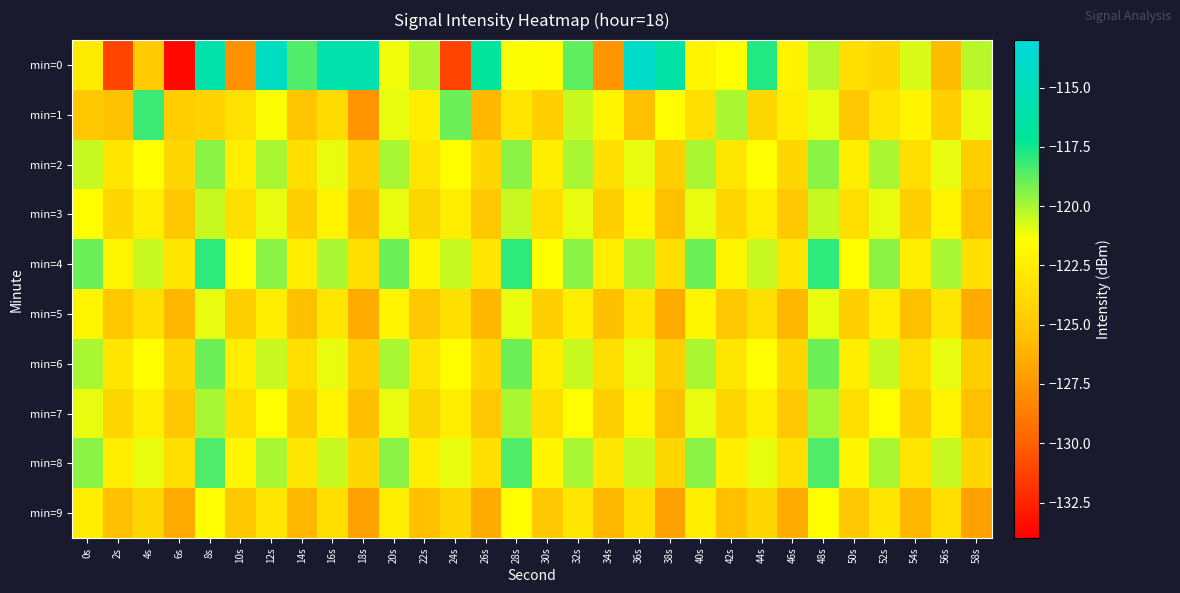

Reading left to right, what are all the values shown in this chart?

min=0: 0s=-122.7	2s=-131.1	4s=-124.8	6s=-133.6	8s=-116.1	10s=-127.7	12s=-114.6	14s=-118.5	16s=-116.0	18s=-115.8	20s=-121.2	22s=-120.0	24s=-131.2	26s=-117.0	28s=-121.3	30s=-121.6	32s=-118.8	34s=-127.5	36s=-114.0	38s=-116.3	40s=-122.1	42s=-121.4	44s=-117.8	46s=-122.2	48s=-120.2	50s=-123.5	52s=-124.0	54s=-120.8	56s=-125.7	58s=-120.2
min=1: 0s=-125.0	2s=-125.4	4s=-118.2	6s=-124.7	8s=-124.3	10s=-123.3	12s=-121.3	14s=-125.2	16s=-123.8	18s=-127.6	20s=-121.0	22s=-122.5	24s=-119.0	26s=-126.0	28s=-123.0	30s=-124.5	32s=-120.5	34s=-122.0	36s=-125.5	38s=-121.5	40s=-123.5	42s=-120.0	44s=-124.0	46s=-122.5	48s=-121.0	50s=-125.0	52s=-123.0	54s=-122.0	56s=-124.5	58s=-121.0
min=2: 0s=-120.5	2s=-123.0	4s=-121.5	6s=-124.0	8s=-119.5	10s=-122.5	12s=-120.0	14s=-123.5	16s=-121.0	18s=-124.5	20s=-120.0	22s=-123.0	24s=-121.5	26s=-124.0	28s=-119.5	30s=-122.5	32s=-120.0	34s=-123.5	36s=-121.0	38s=-124.5	40s=-120.0	42s=-123.0	44s=-121.5	46s=-124.0	48s=-119.5	50s=-122.5	52s=-120.0	54s=-123.5	56s=-121.0	58s=-124.5
min=3: 0s=-121.5	2s=-124.0	4s=-122.5	6s=-125.0	8s=-120.5	10s=-123.5	12s=-121.0	14s=-124.5	16s=-122.0	18s=-125.5	20s=-121.0	22s=-124.0	24s=-122.5	26s=-125.0	28s=-120.5	30s=-123.5	32s=-121.0	34s=-124.5	36s=-122.0	38s=-125.5	40s=-121.0	42s=-124.0	44s=-122.5	46s=-125.0	48s=-120.5	50s=-123.5	52s=-121.0	54s=-124.5	56s=-122.0	58s=-125.5
min=4: 0s=-119.0	2s=-122.0	4s=-120.5	6s=-123.0	8s=-118.0	10s=-121.5	12s=-119.5	14s=-122.5	16s=-120.0	18s=-123.5	20s=-119.0	22s=-122.0	24s=-120.5	26s=-123.0	28s=-118.0	30s=-121.5	32s=-119.5	34s=-122.5	36s=-120.0	38s=-123.5	40s=-119.0	42s=-122.0	44s=-120.5	46s=-123.0	48s=-118.0	50s=-121.5	52s=-119.5	54s=-122.5	56s=-120.0	58s=-123.5
min=5: 0s=-122.0	2s=-125.0	4s=-123.5	6s=-126.0	8s=-121.0	10s=-124.5	12s=-122.5	14s=-125.5	16s=-123.0	18s=-126.5	20s=-122.0	22s=-125.0	24s=-123.5	26s=-126.0	28s=-121.0	30s=-124.5	32s=-122.5	34s=-125.5	36s=-123.0	38s=-126.5	40s=-122.0	42s=-125.0	44s=-123.5	46s=-126.0	48s=-121.0	50s=-124.5	52s=-122.5	54s=-125.5	56s=-123.0	58s=-126.5
min=6: 0s=-120.0	2s=-123.0	4s=-121.5	6s=-124.0	8s=-119.0	10s=-122.5	12s=-120.5	14s=-123.5	16s=-121.0	18s=-124.5	20s=-120.0	22s=-123.0	24s=-121.5	26s=-124.0	28s=-119.0	30s=-122.5	32s=-120.5	34s=-123.5	36s=-121.0	38s=-124.5	40s=-120.0	42s=-123.0	44s=-121.5	46s=-124.0	48s=-119.0	50s=-122.5	52s=-120.5	54s=-123.5	56s=-121.0	58s=-124.5
min=7: 0s=-121.0	2s=-124.0	4s=-122.5	6s=-125.0	8s=-120.0	10s=-123.5	12s=-121.5	14s=-124.5	16s=-122.0	18s=-125.5	20s=-121.0	22s=-124.0	24s=-122.5	26s=-125.0	28s=-120.0	30s=-123.5	32s=-121.5	34s=-124.5	36s=-122.0	38s=-125.5	40s=-121.0	42s=-124.0	44s=-122.5	46s=-125.0	48s=-120.0	50s=-123.5	52s=-121.5	54s=-124.5	56s=-122.0	58s=-125.5
min=8: 0s=-119.5	2s=-122.5	4s=-121.0	6s=-123.5	8s=-118.5	10s=-122.0	12s=-120.0	14s=-123.0	16s=-120.5	18s=-124.0	20s=-119.5	22s=-122.5	24s=-121.0	26s=-123.5	28s=-118.5	30s=-122.0	32s=-120.0	34s=-123.0	36s=-120.5	38s=-124.0	40s=-119.5	42s=-122.5	44s=-121.0	46s=-123.5	48s=-118.5	50s=-122.0	52s=-120.0	54s=-123.0	56s=-120.5	58s=-124.0
min=9: 0s=-122.5	2s=-125.5	4s=-124.0	6s=-126.5	8s=-121.5	10s=-125.0	12s=-123.0	14s=-126.0	16s=-123.5	18s=-127.0	20s=-122.5	22s=-125.5	24s=-124.0	26s=-126.5	28s=-121.5	30s=-125.0	32s=-123.0	34s=-126.0	36s=-123.5	38s=-127.0	40s=-122.5	42s=-125.5	44s=-124.0	46s=-126.5	48s=-121.5	50s=-125.0	52s=-123.0	54s=-126.0	56s=-123.5	58s=-127.0